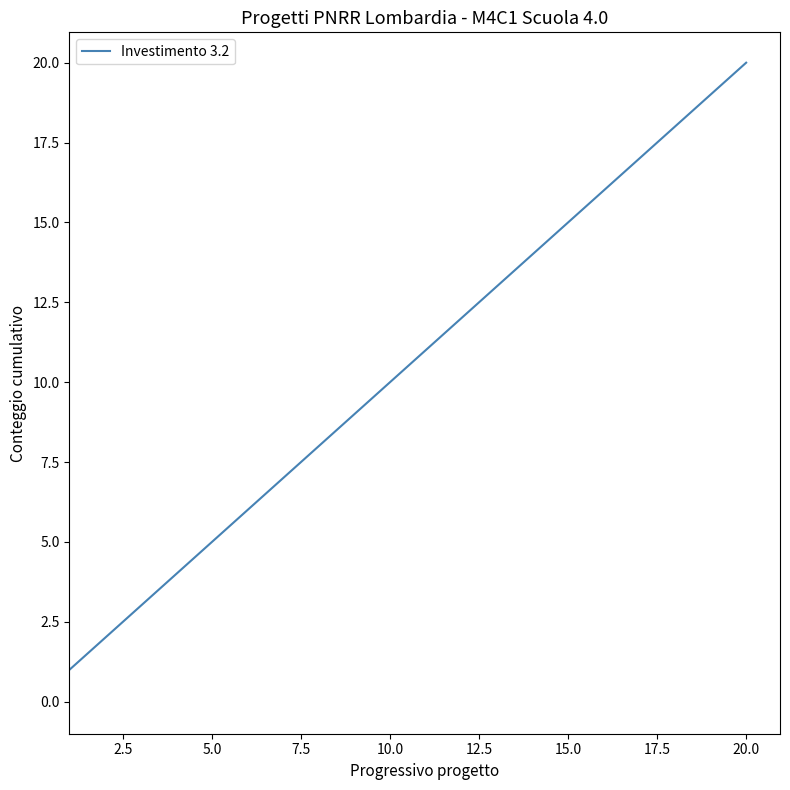

What is the maximum value shown in the chart?

20